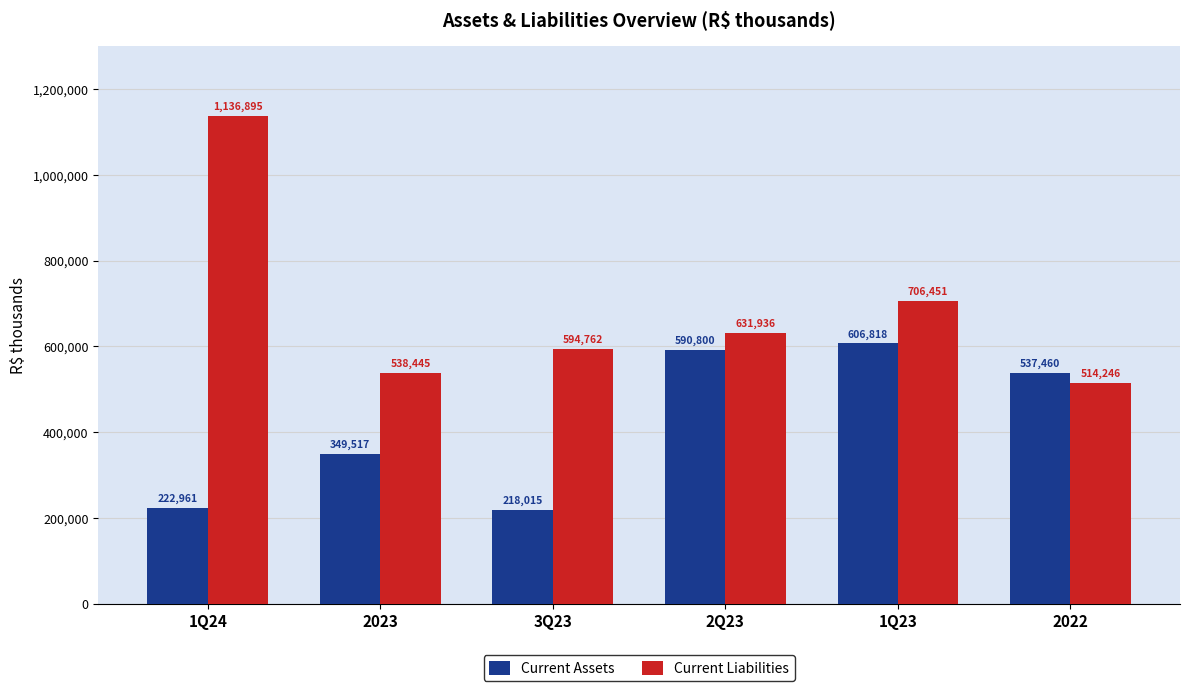

Between 2023 and 3Q23, which series saw the biggest shift?

Current Assets